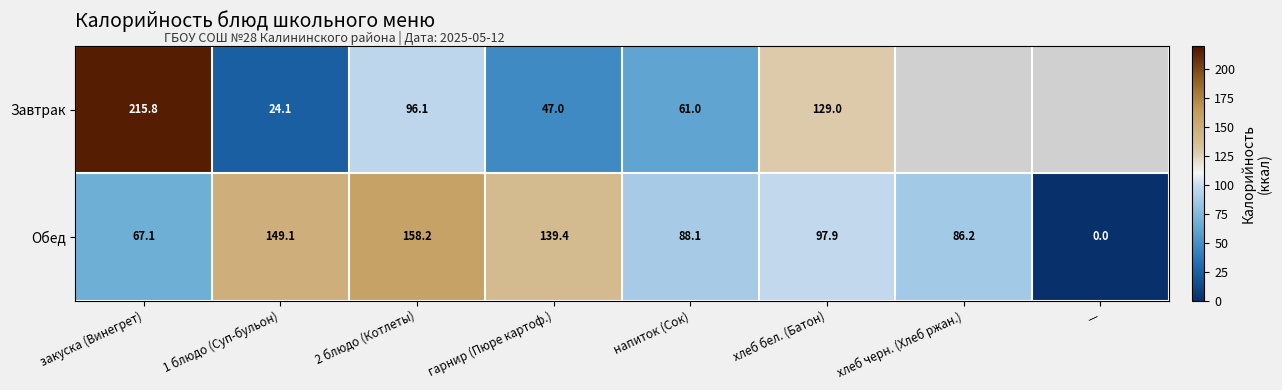

Which label corresponds to the smallest value in the chart?

—